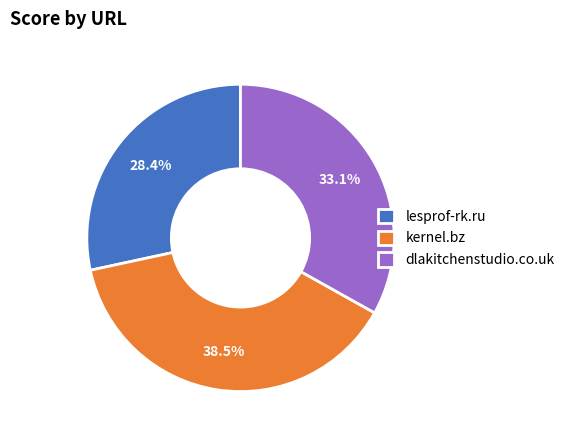

True or false: dlakitchenstudio.co.uk accounts for 33% of the total.

True